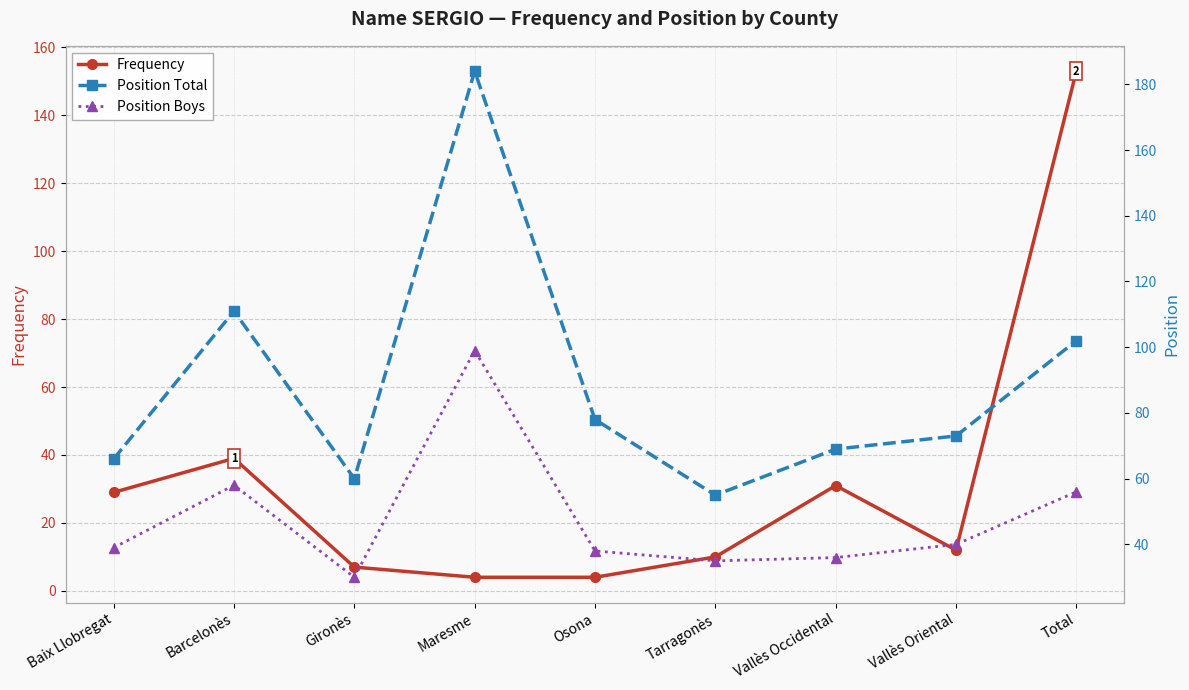

Reading right to left, extract all data points from this chart.

Frequency: 153	12	31	10	4	4	7	39	29
Position Total: 102	73	69	55	78	184	60	111	66
Position Boys: 56	40	36	35	38	99	30	58	39